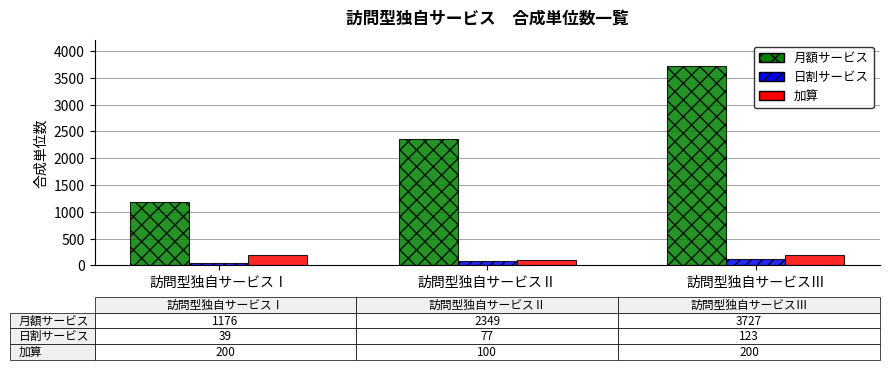

Count the number of categories in the chart.

3